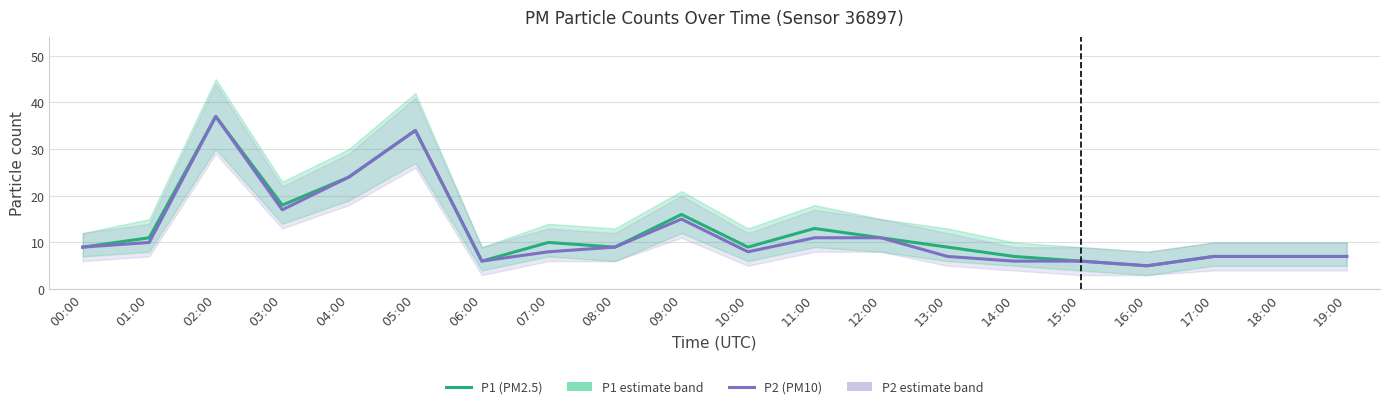

True or false: P2 (PM10) and P1 (PM2.5) cross at least once.

False